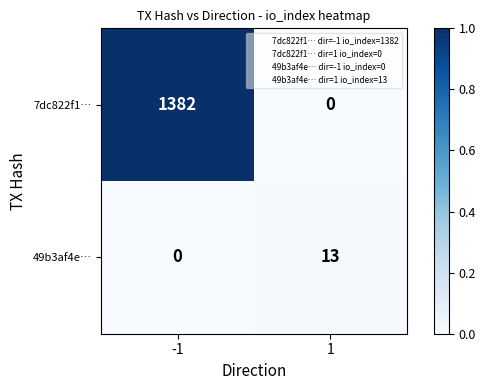

Reading left to right, transcribe all the data shown in this chart.

7dc822f1…: -1=1382	1=0
49b3af4e…: -1=0	1=13